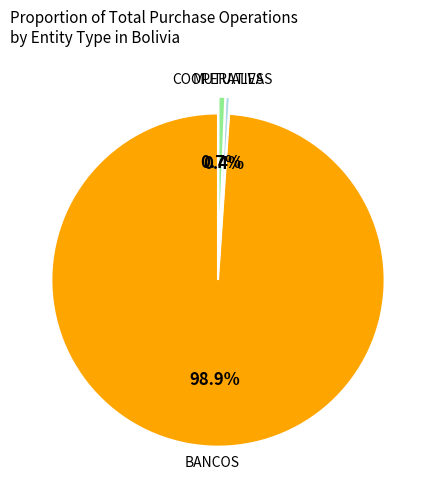

Approximately how many times larger is the value at MUTUALES compared to COOPERATIVAS?

0.6